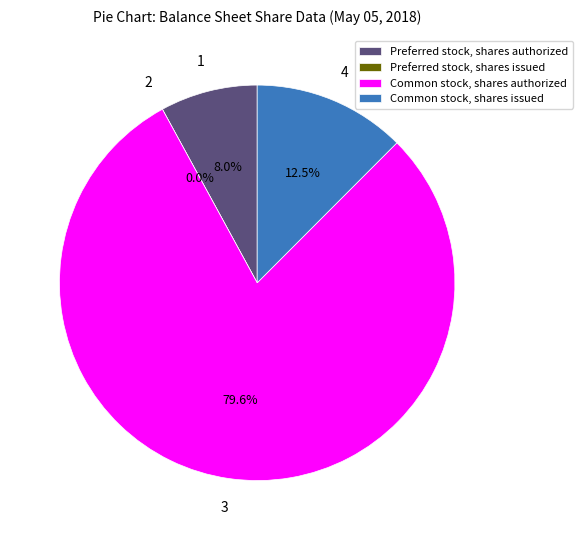

Rank the categories by value from lowest to highest.

Preferred stock, shares issued, Preferred stock, shares authorized, Common stock, shares issued, Common stock, shares authorized